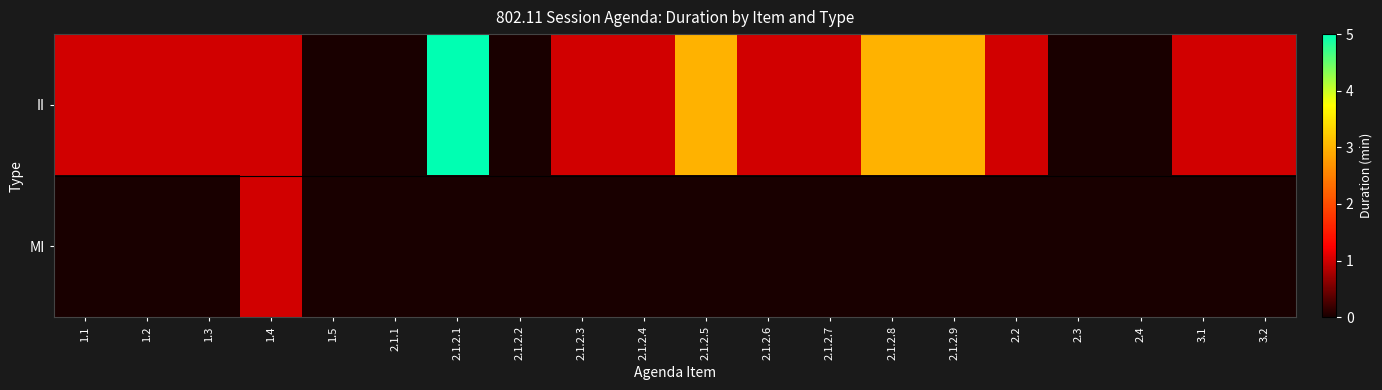

List the series in order of their peak value, highest first.

II, MI